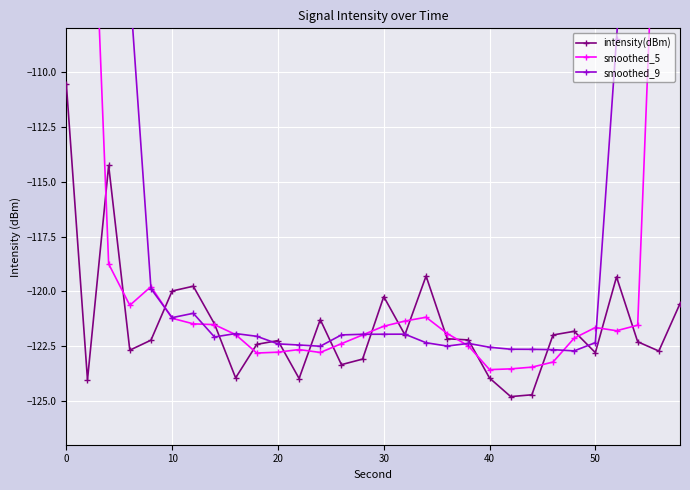

Is it true that intensity(dBm) equals -173.6 at 50?

False